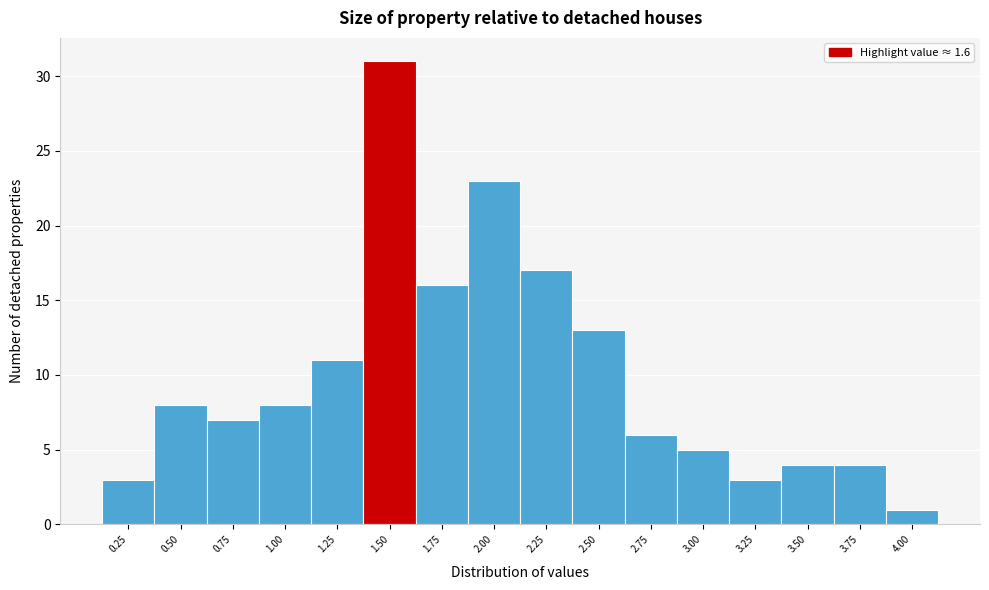

Reading left to right, extract all data points from this chart.

0.25=3	0.50=8	0.75=7	1.00=8	1.25=11	1.50=31	1.75=16	2.00=23	2.25=17	2.50=13	2.75=6	3.00=5	3.25=3	3.50=4	3.75=4	4.00=1